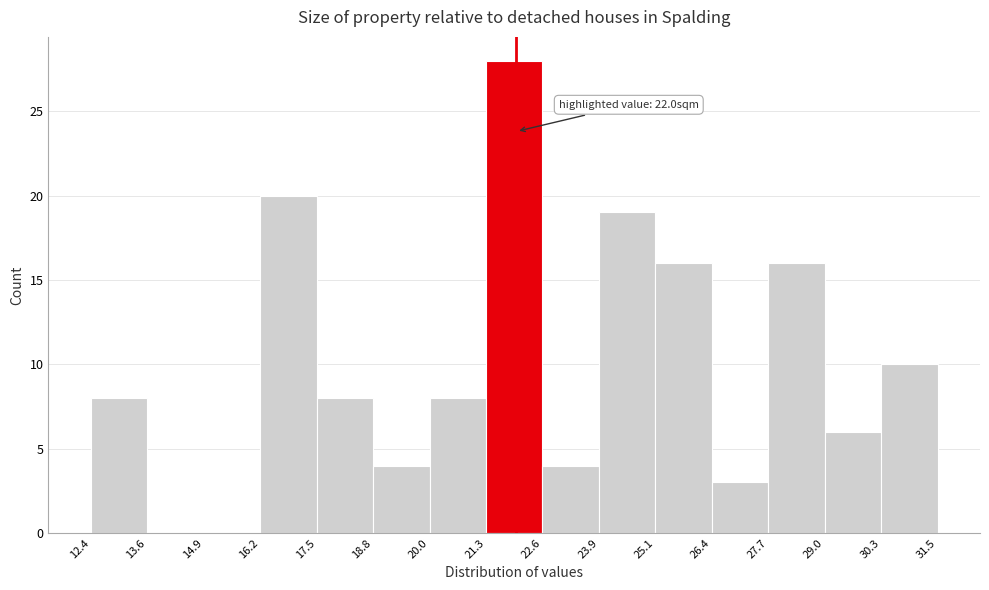

Over which range of the x-axis is the bar tallest?

21.3 to 22.6